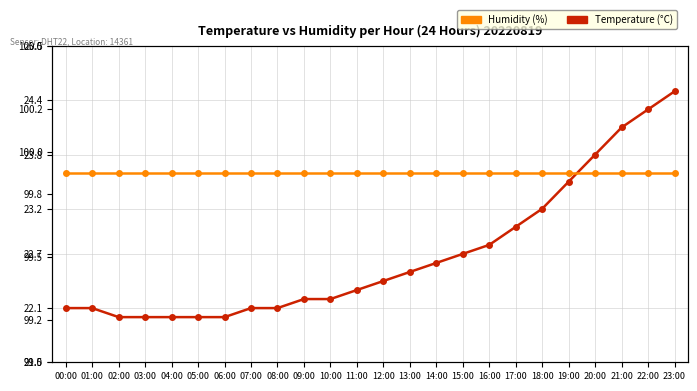

Does the chart display data point markers on the line(s)?

Yes